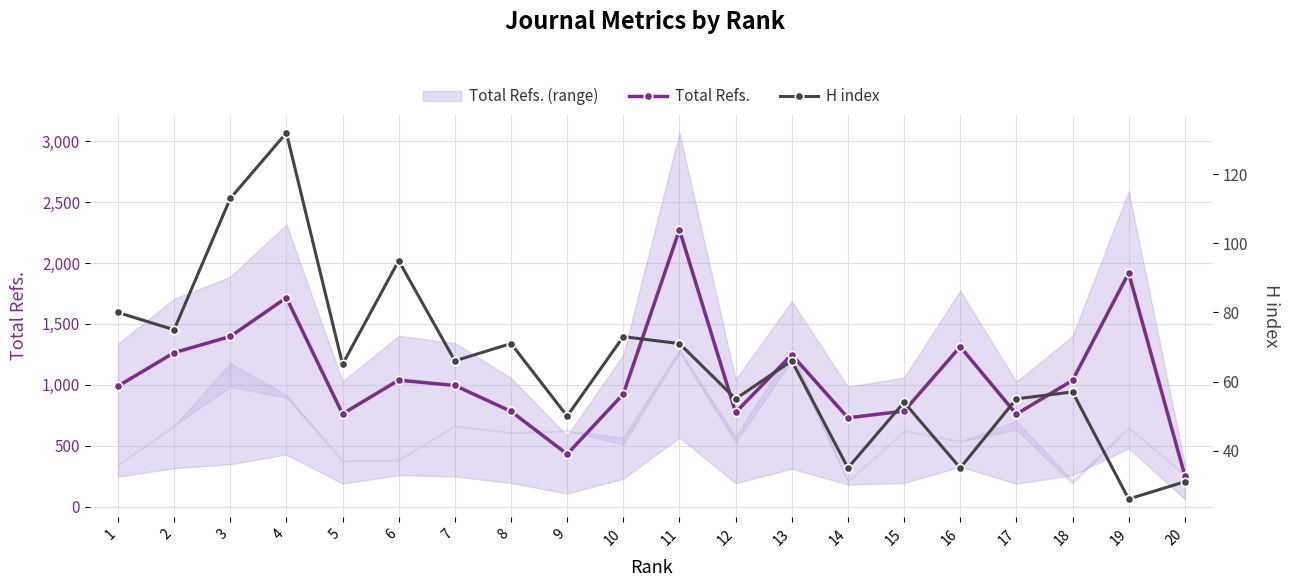

Is the value of Total Refs. at 12 greater than the value of H index at 17?

Yes